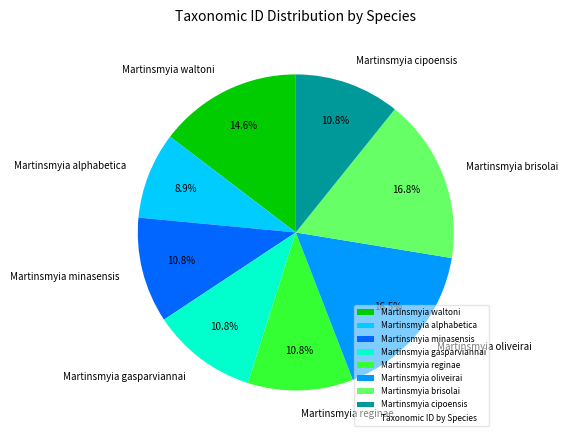

Do Martinsmyia alphabetica and Martinsmyia cipoensis together represent more than half of the pie?

No